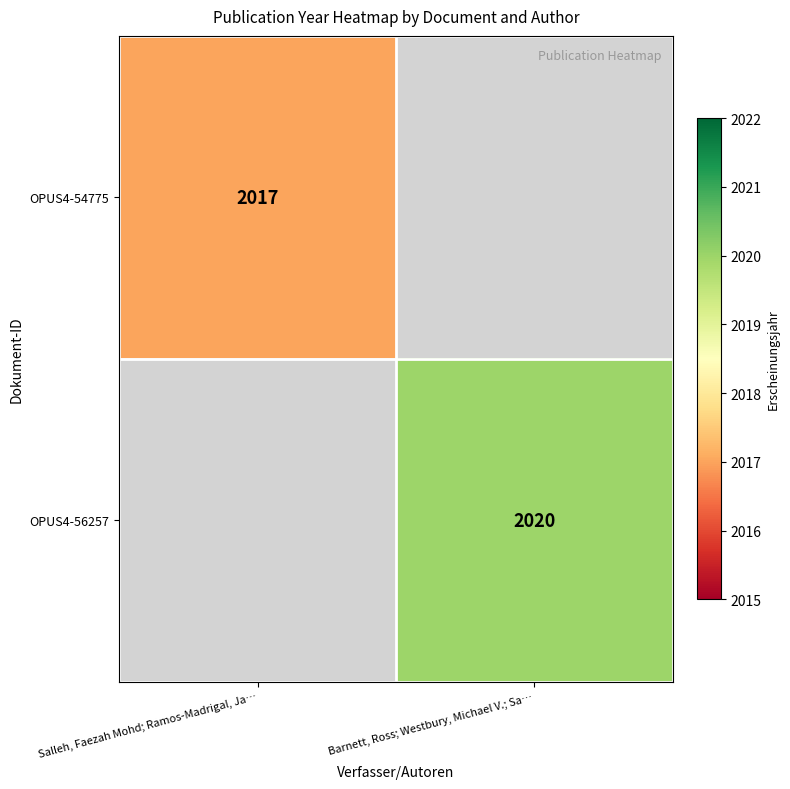

The value of OPUS4-54775 at Salleh, Faezah Mohd; Ramos-Madrigal, Ja… is 3351. True or false?

False